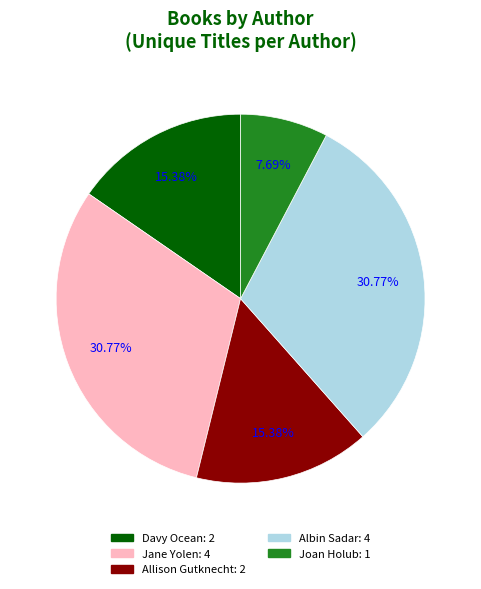

Does any single category account for the majority?

No